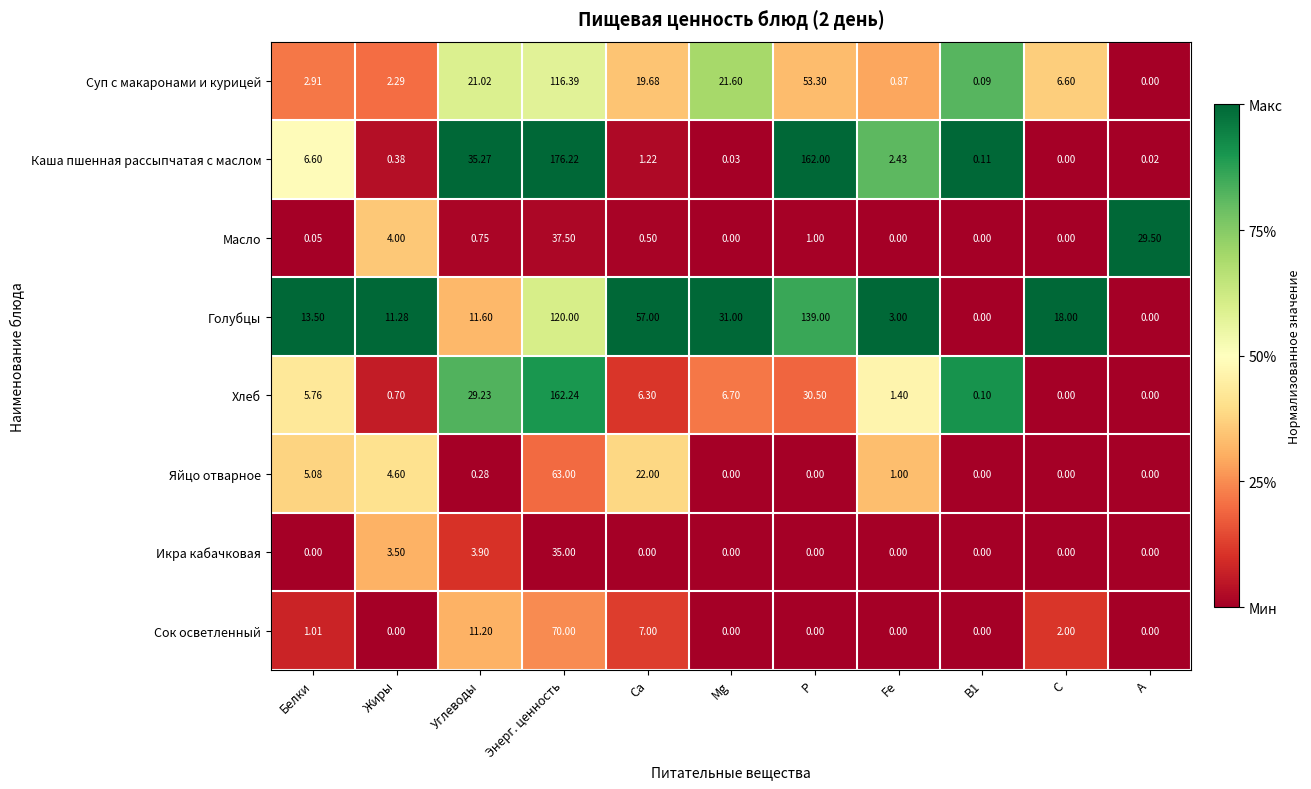

Which series has the largest range (max minus min)?

Каша пшенная рассыпчатая с маслом